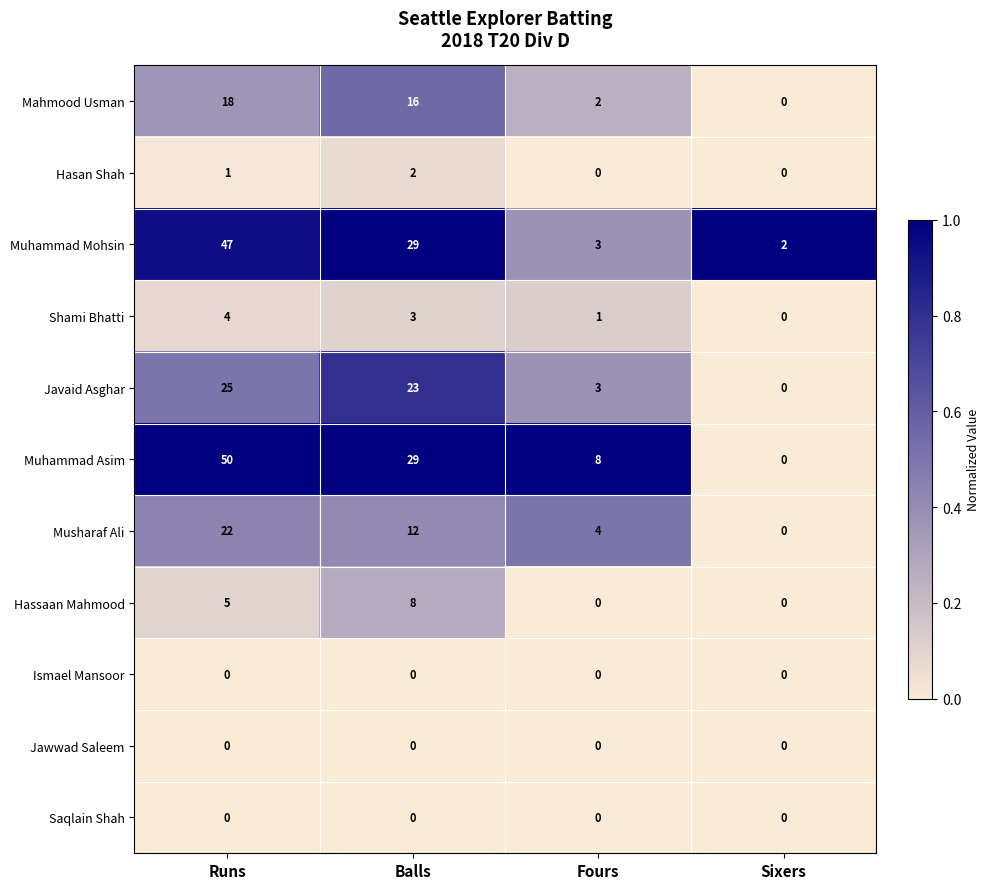

What is the average value of the Hassaan Mahmood series?

3